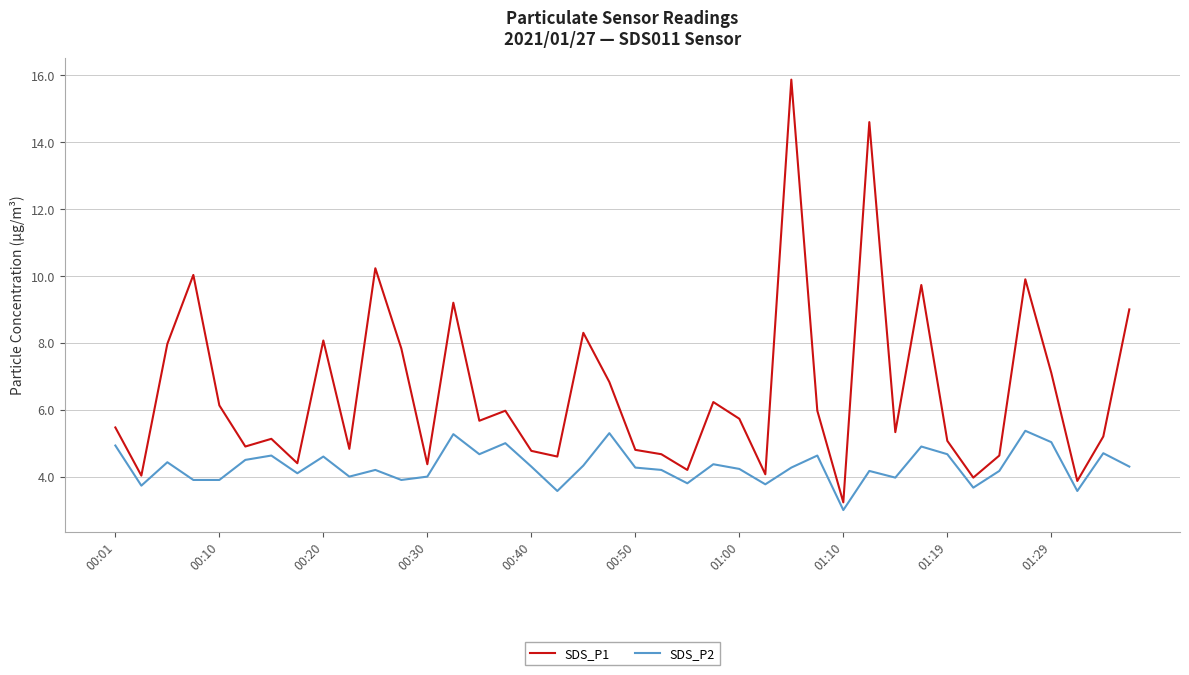

Which series has the largest total across all categories?

SDS_P1